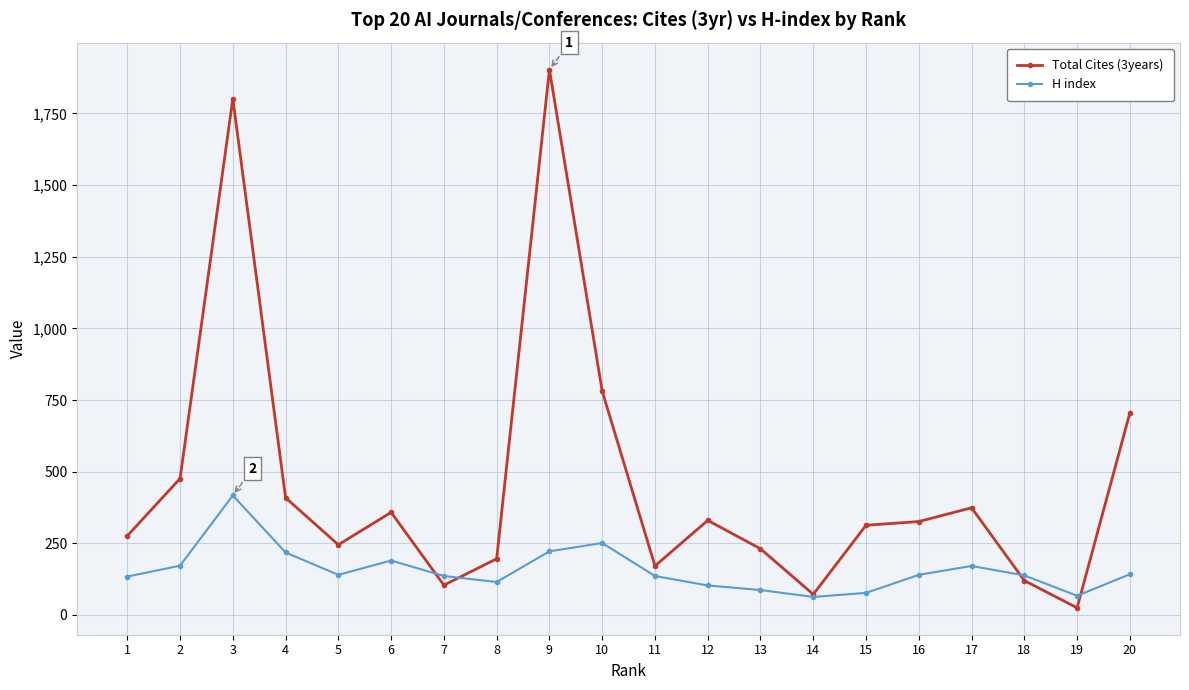

How many values in the Total Cites (3years) series are below 326?

10